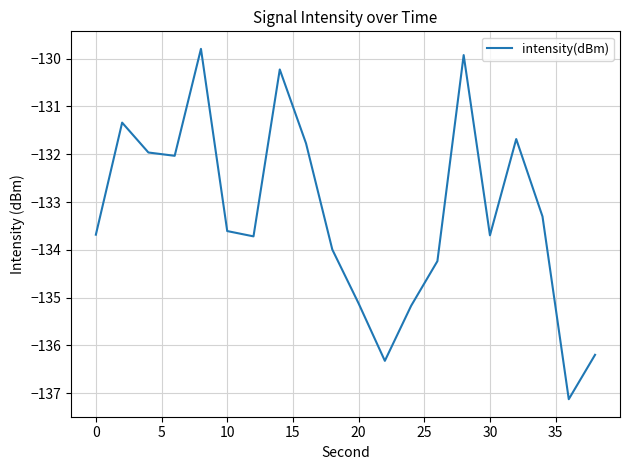

What is the smallest value displayed?

-137.1